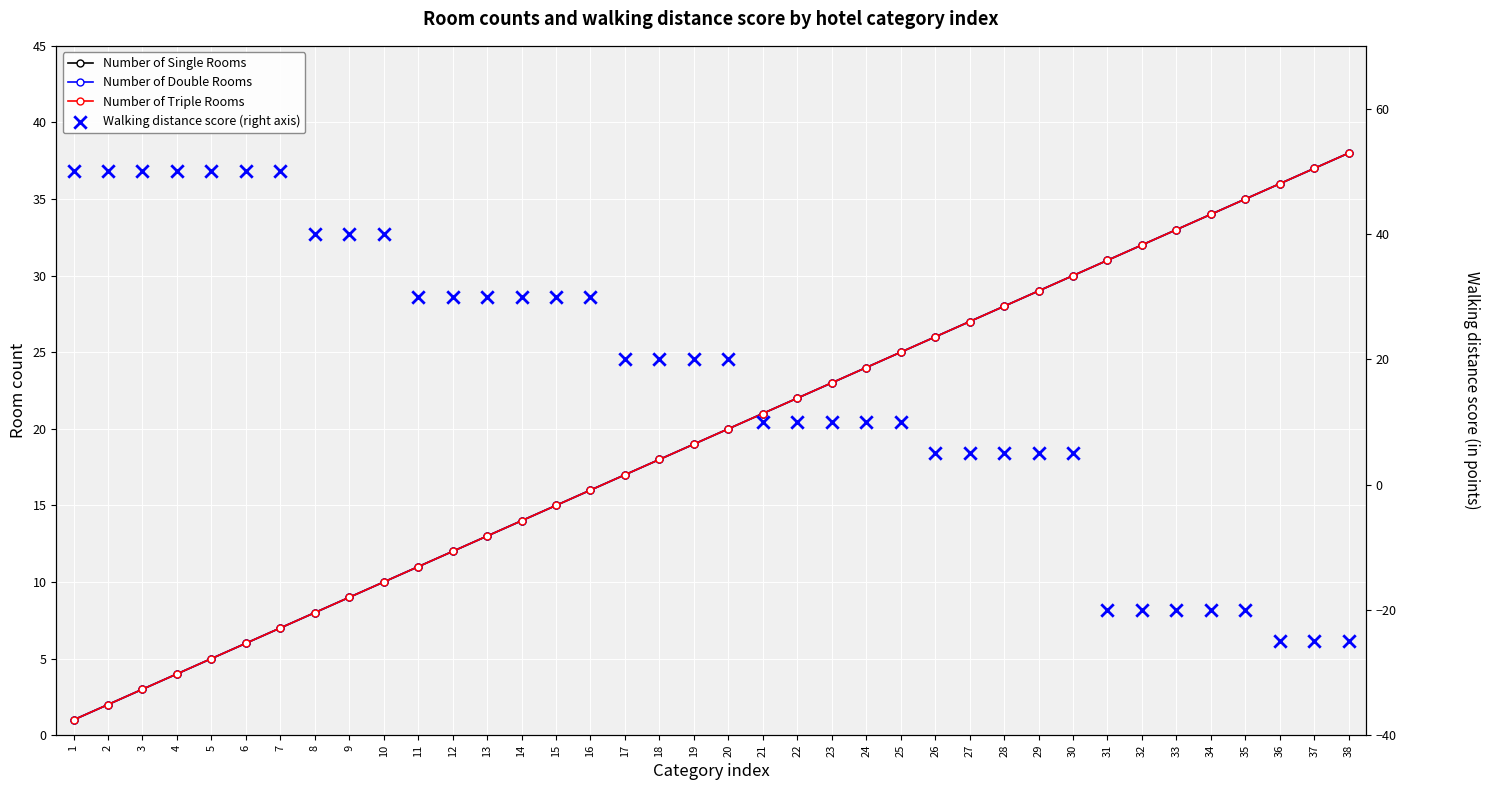

Which series reaches the minimum Y coordinate?

Walking distance score (right axis)